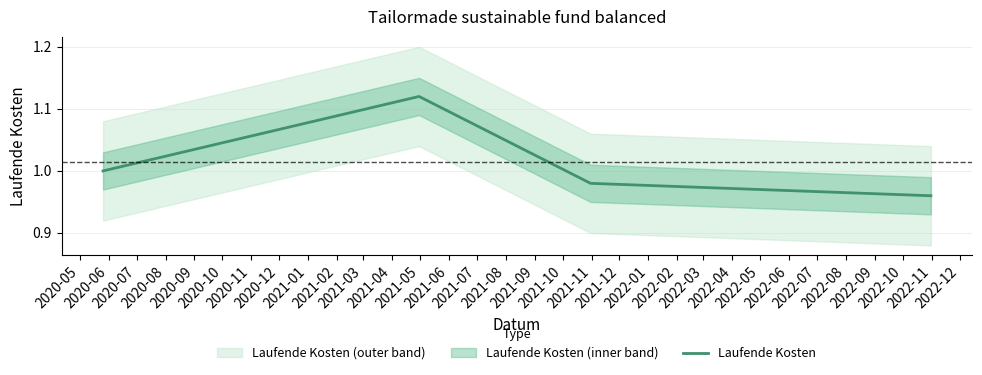

In Laufende Kosten, how many points are higher than both neighbors (excluding endpoints)?

1